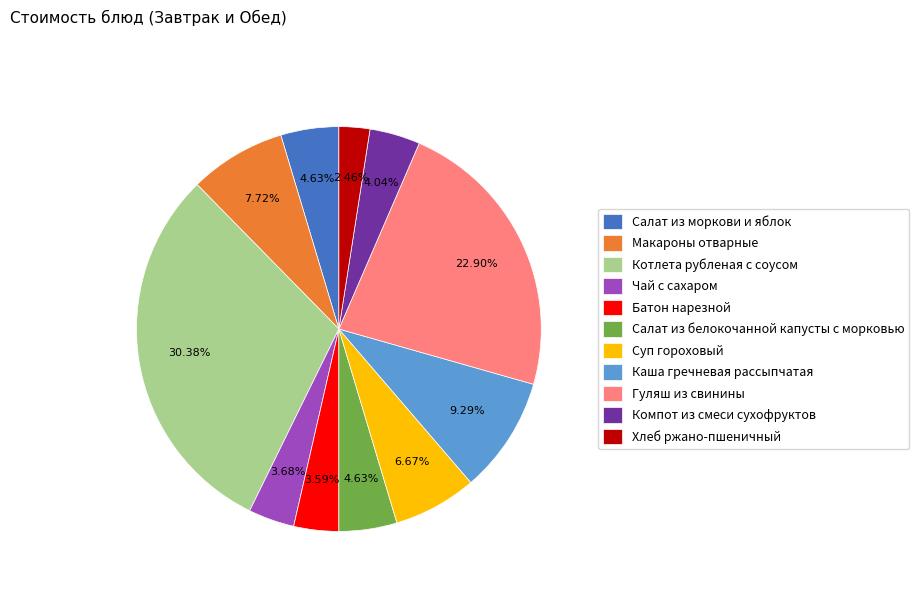

How many segments does this pie chart have?

11